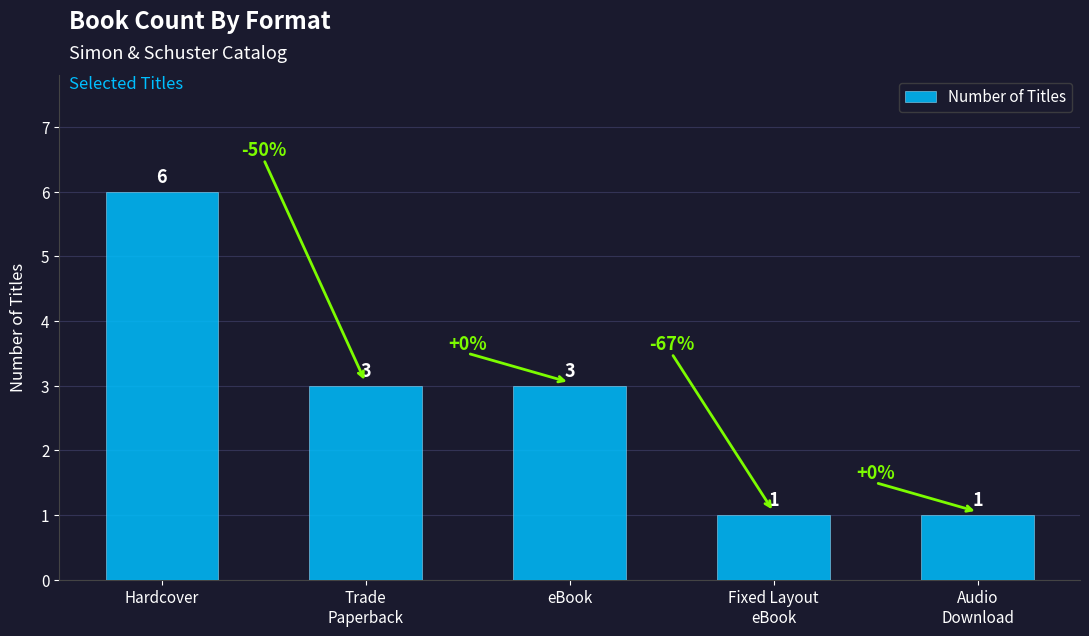

What is the average value?

3